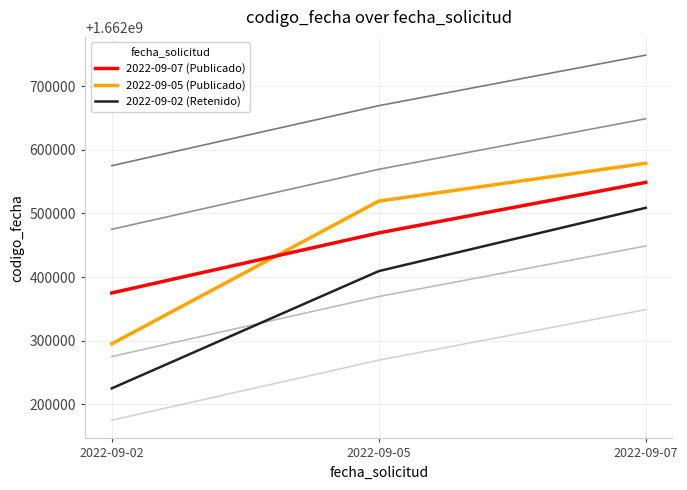

The value of 2022-09-05 (Publicado) at 2022-09-02 is 2208503337. True or false?

False